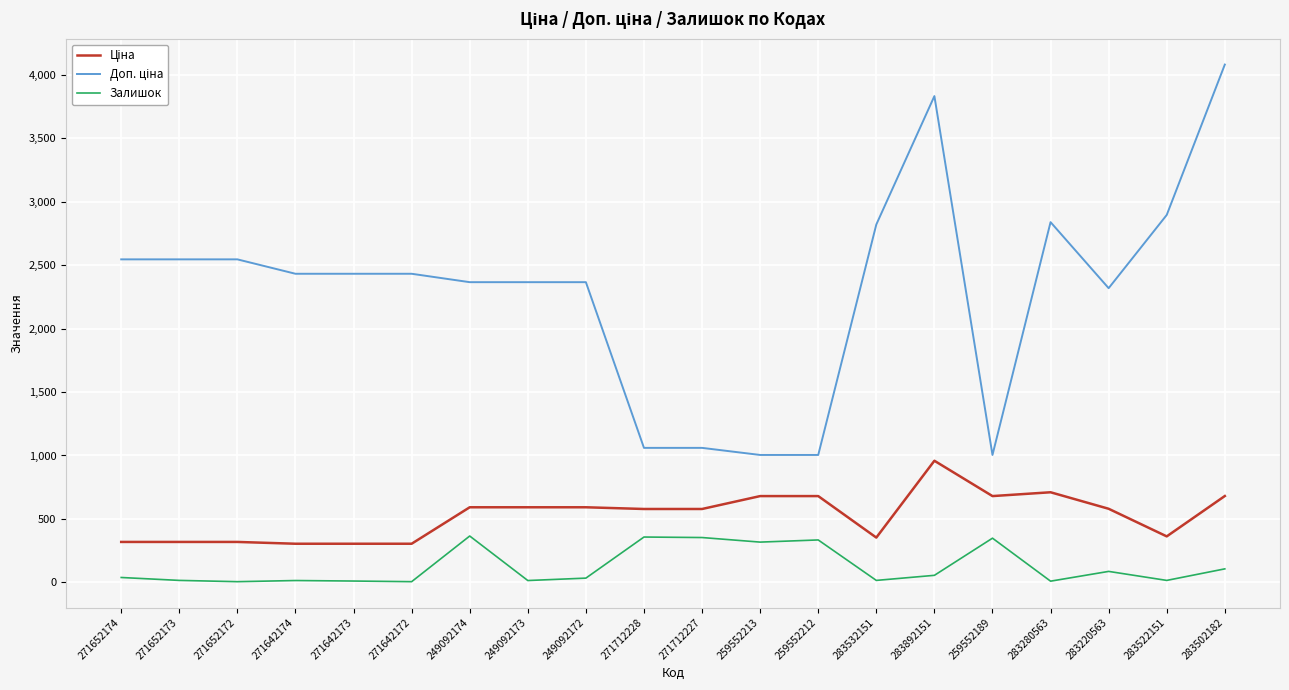

Does the chart have visible grid lines?

Yes